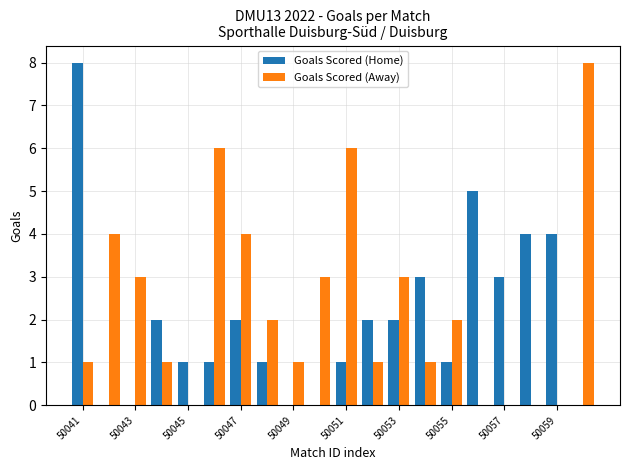

Count the number of categories in the chart.

20